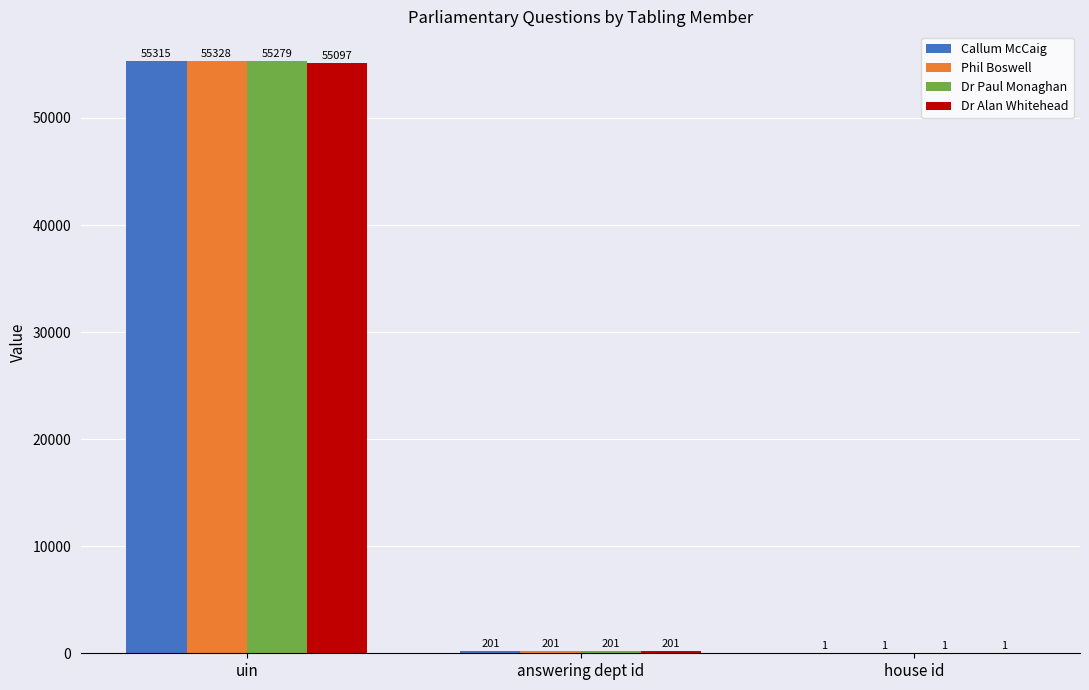

At which label does Dr Paul Monaghan reach its peak?

uin